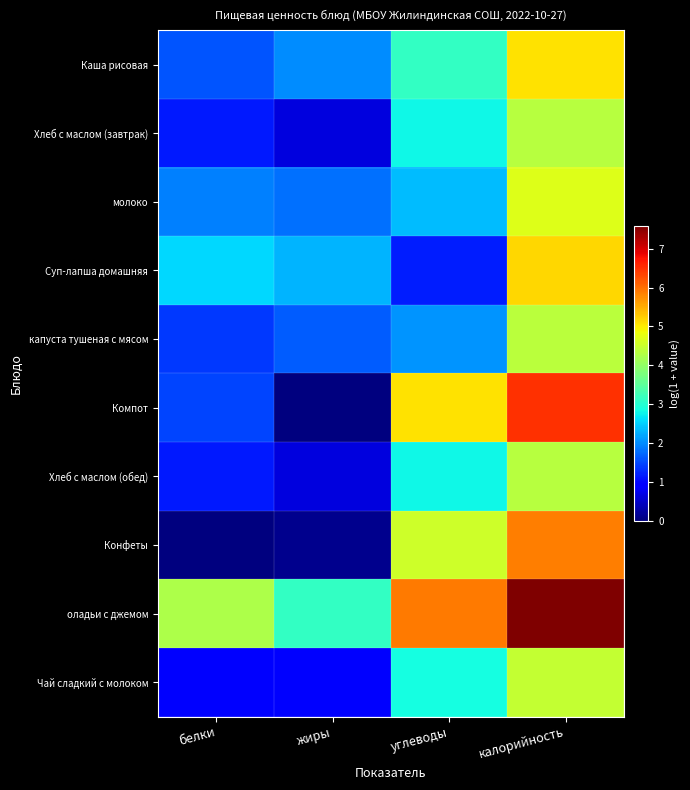

Reading left to right, extract all data points from this chart.

Каша рисовая: белки=1.6	жиры=2.0	углеводы=3.1	калорийность=5.1
Хлеб с маслом (завтрак): белки=1.1	жиры=0.6	углеводы=2.8	калорийность=4.3
молоко: белки=1.9	жиры=1.8	углеводы=2.4	калорийность=4.7
Суп-лапша домашняя: белки=2.6	жиры=2.3	углеводы=1.2	калорийность=5.2
капуста тушеная с мясом: белки=1.4	жиры=1.7	углеводы=2.1	калорийность=4.4
Компот: белки=1.5	жиры=0.0	углеводы=5.1	калорийность=6.5
Хлеб с маслом (обед): белки=1.1	жиры=0.6	углеводы=2.8	калорийность=4.3
Конфеты: белки=0.0	жиры=0.1	углеводы=4.5	калорийность=5.9
оладьи с джемом: белки=4.3	жиры=3.1	углеводы=5.9	калорийность=7.6
Чай сладкий с молоком: белки=0.9	жиры=1.0	углеводы=2.9	калорийность=4.5